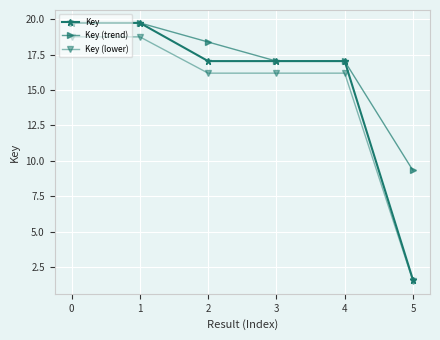

What is the value of the Key point at the 3rd from the left?

17.1